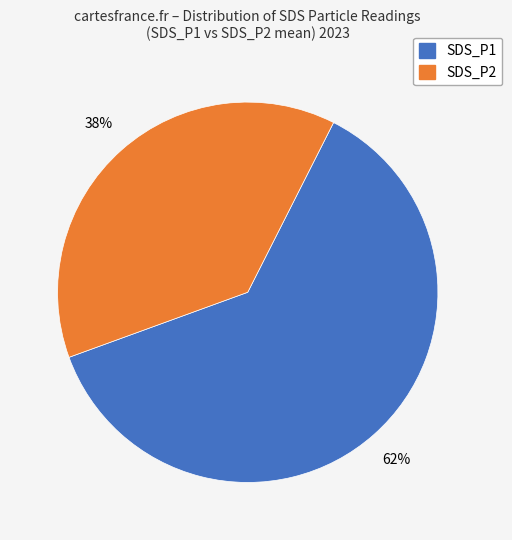

Count the number of slices in the pie.

2